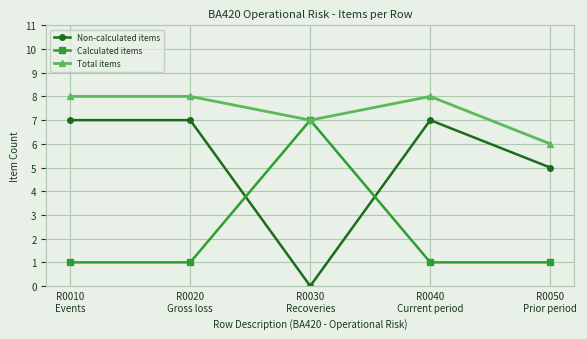

What is the maximum value shown in the chart?

8